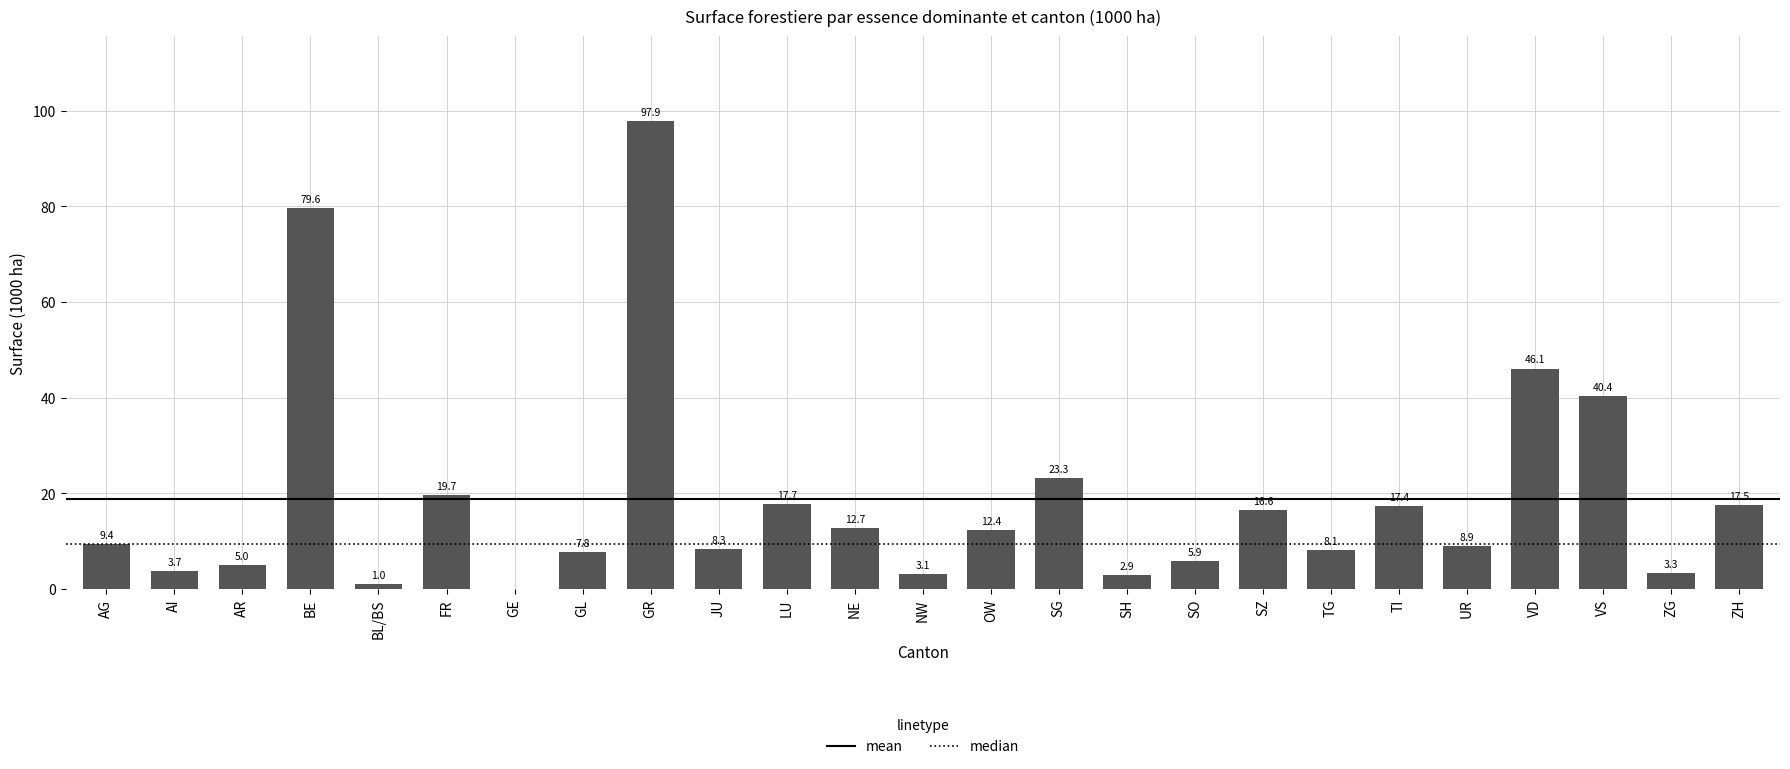

What is the sum of all values?

468.7